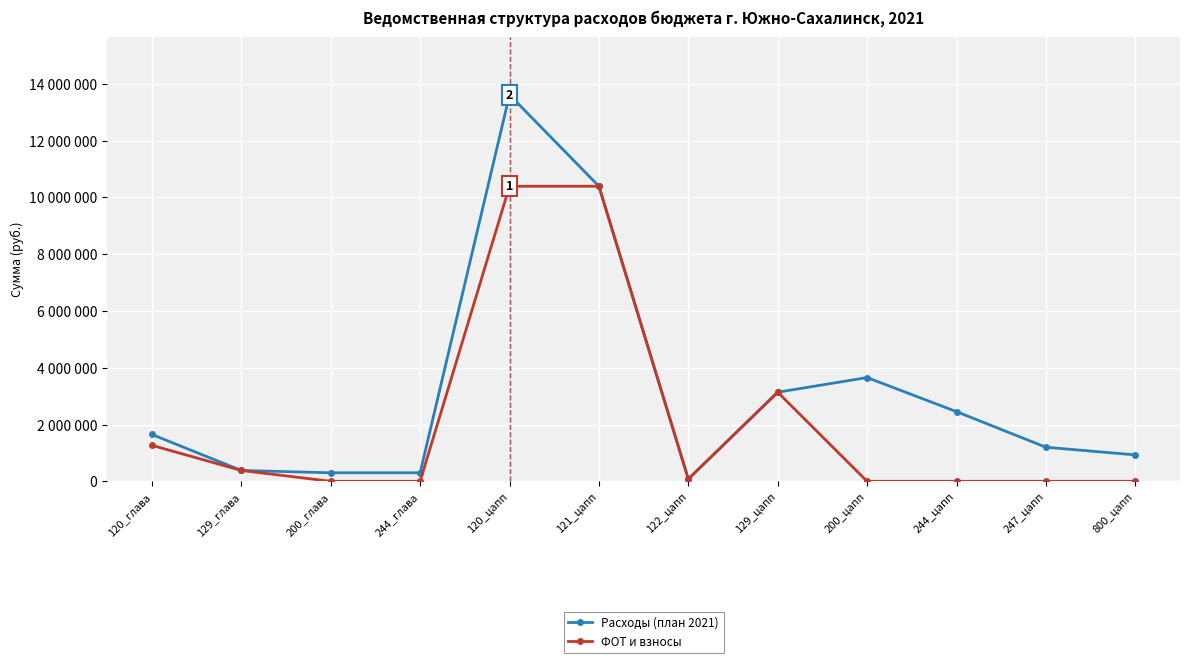

What position from the left is 244_цапп?

10